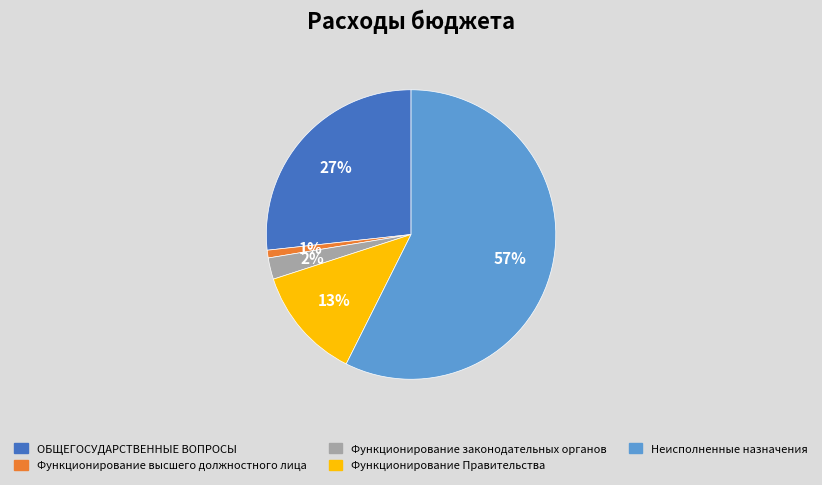

Do ОБЩЕГОСУДАРСТВЕННЫЕ ВОПРОСЫ and Функционирование Правительства together represent more than half of the pie?

No